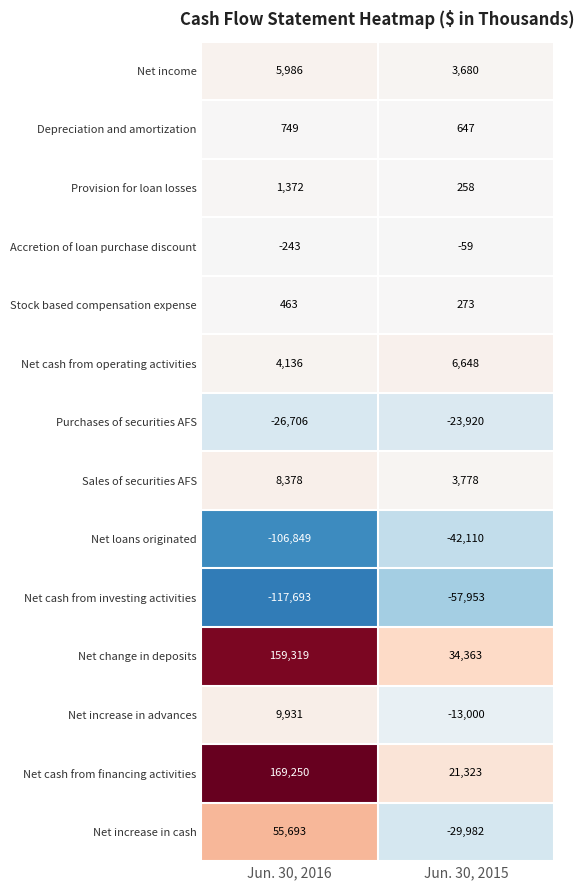

Rank the series at Jun. 30, 2015 from lowest to highest value.

Net cash from investing activities, Net loans originated, Net increase in cash, Purchases of securities AFS, Net increase in advances, Accretion of loan purchase discount, Provision for loan losses, Stock based compensation expense, Depreciation and amortization, Net income, Sales of securities AFS, Net cash from operating activities, Net cash from financing activities, Net change in deposits